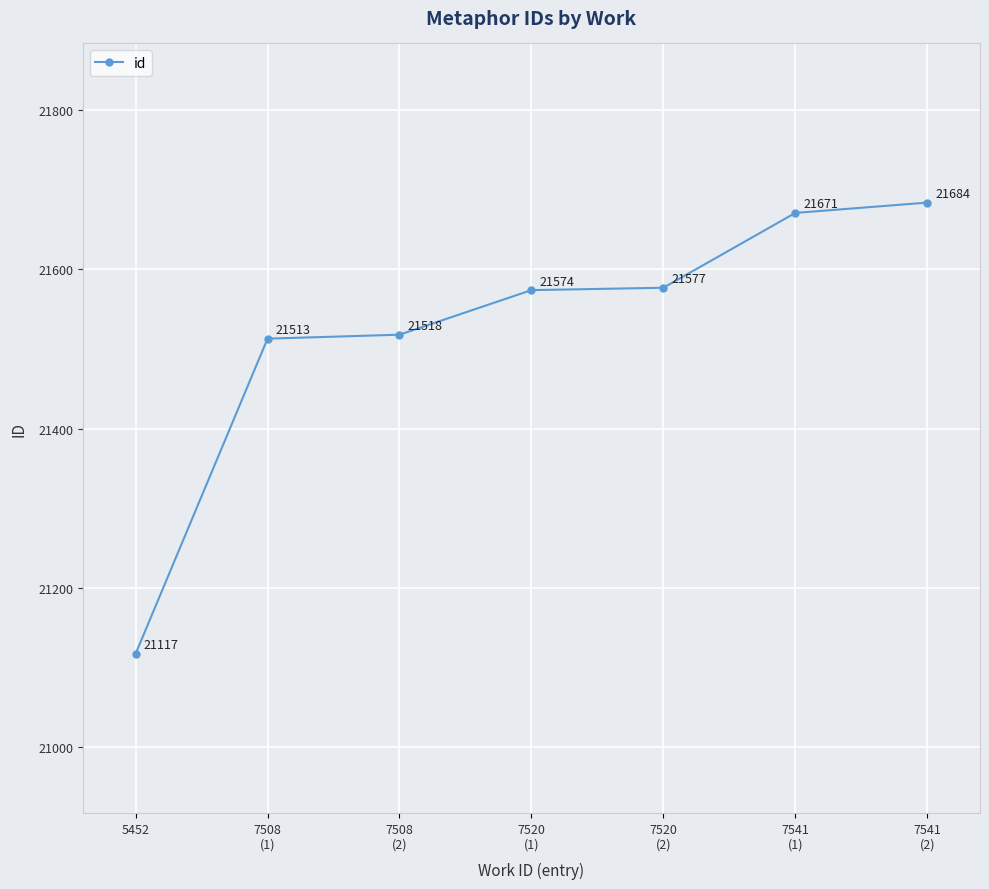

How many series are shown in this chart?

1